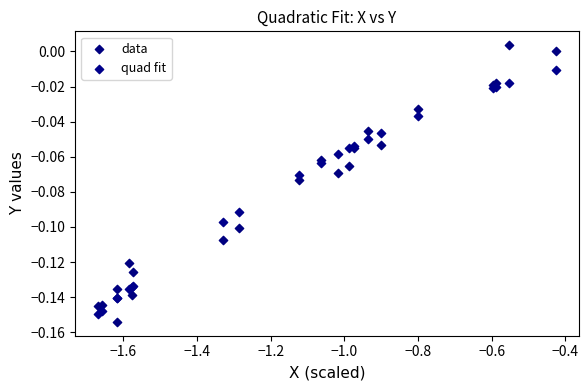

Which series has the largest Y range (max minus min)?

data